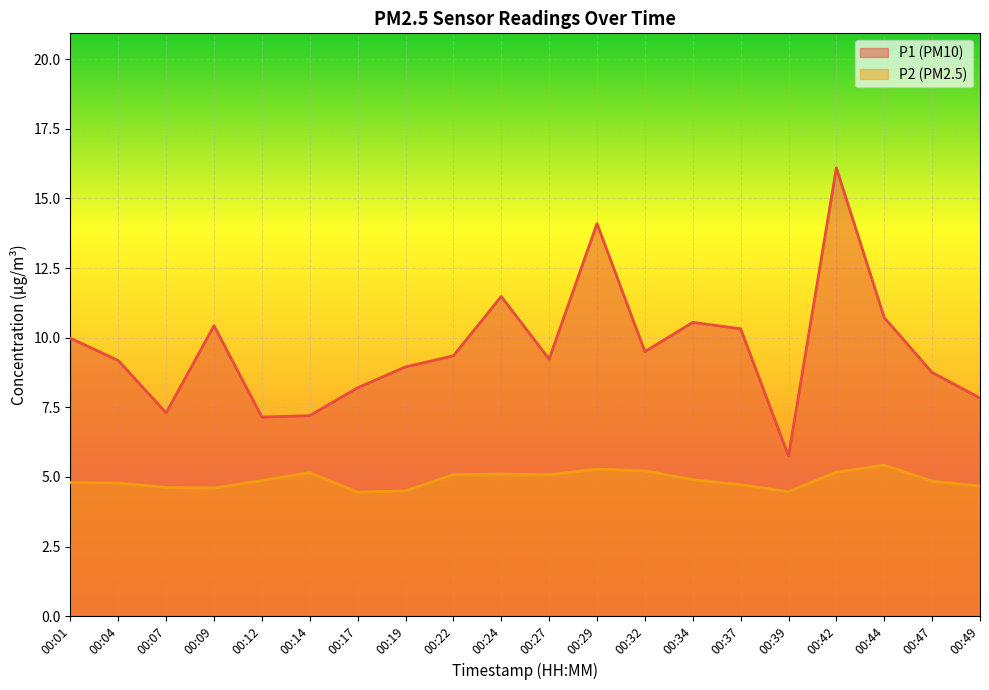

At how many categories does at least one series exceed 6?

19